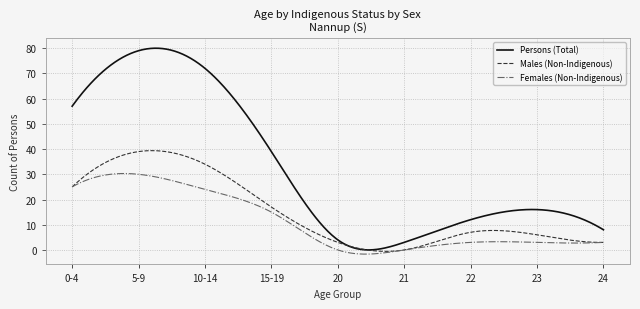

True or false: Persons (Total) has more than 1 points higher than both neighbors.

True